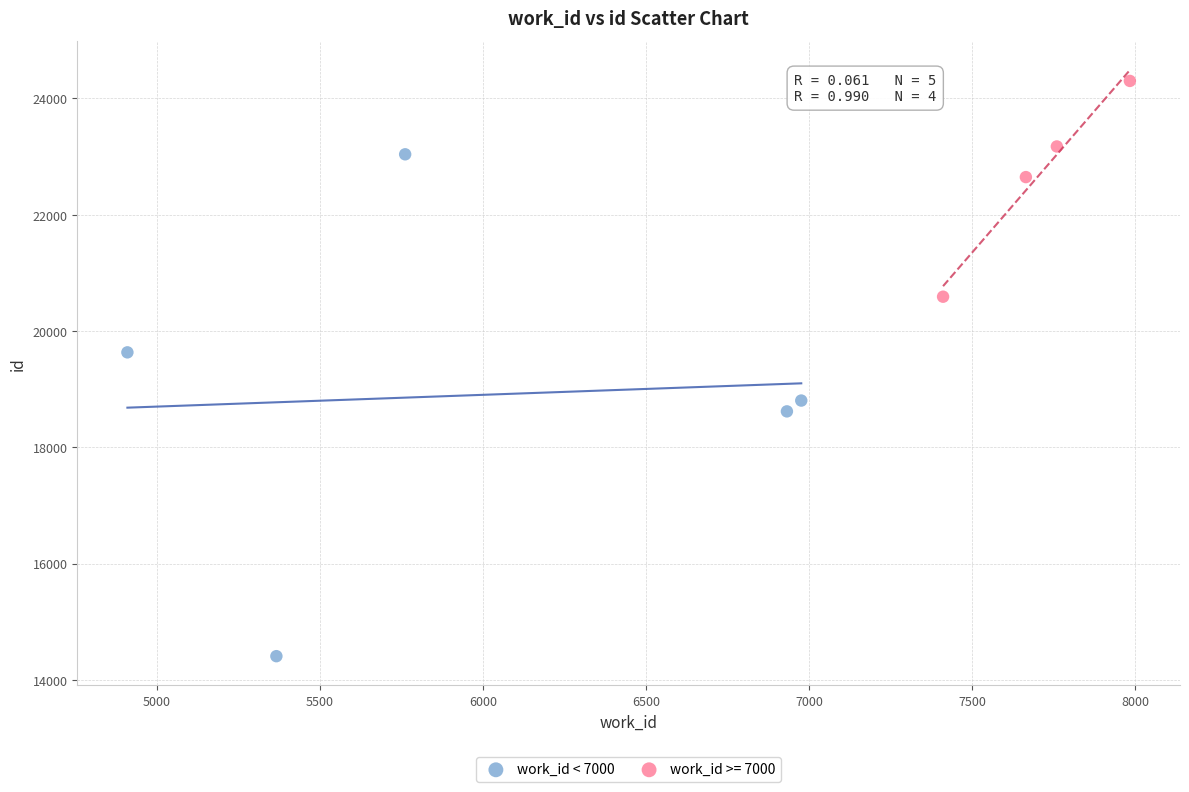

Which series has the widest spread of Y values?

work_id < 7000